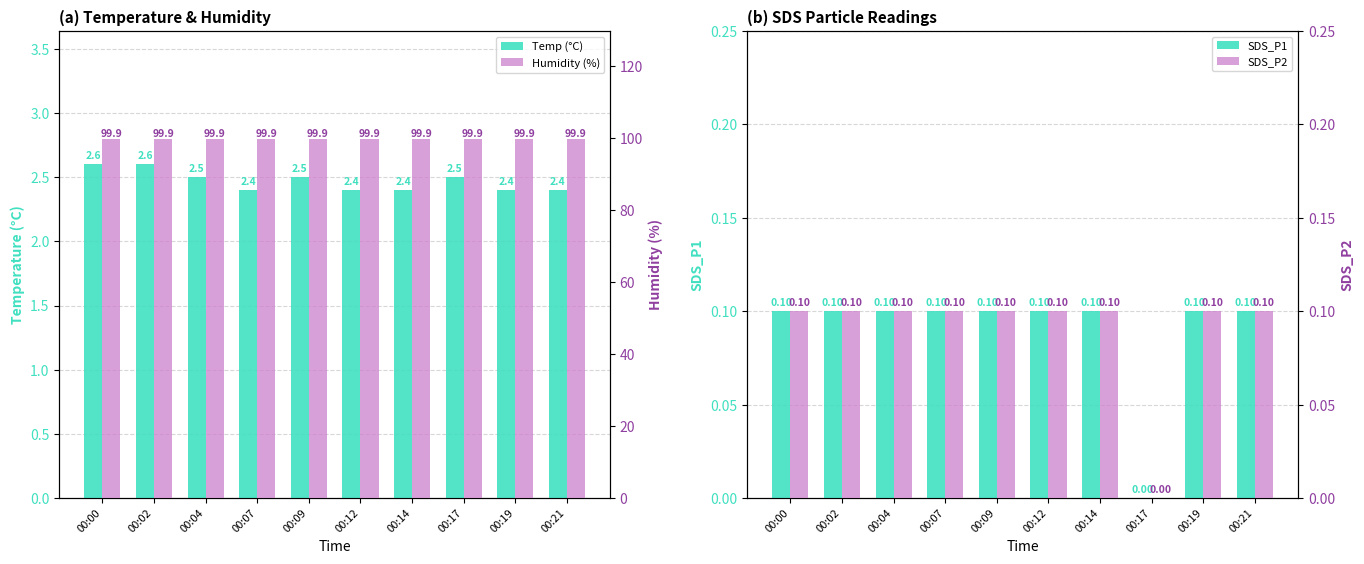

How many bars are there in total?

40